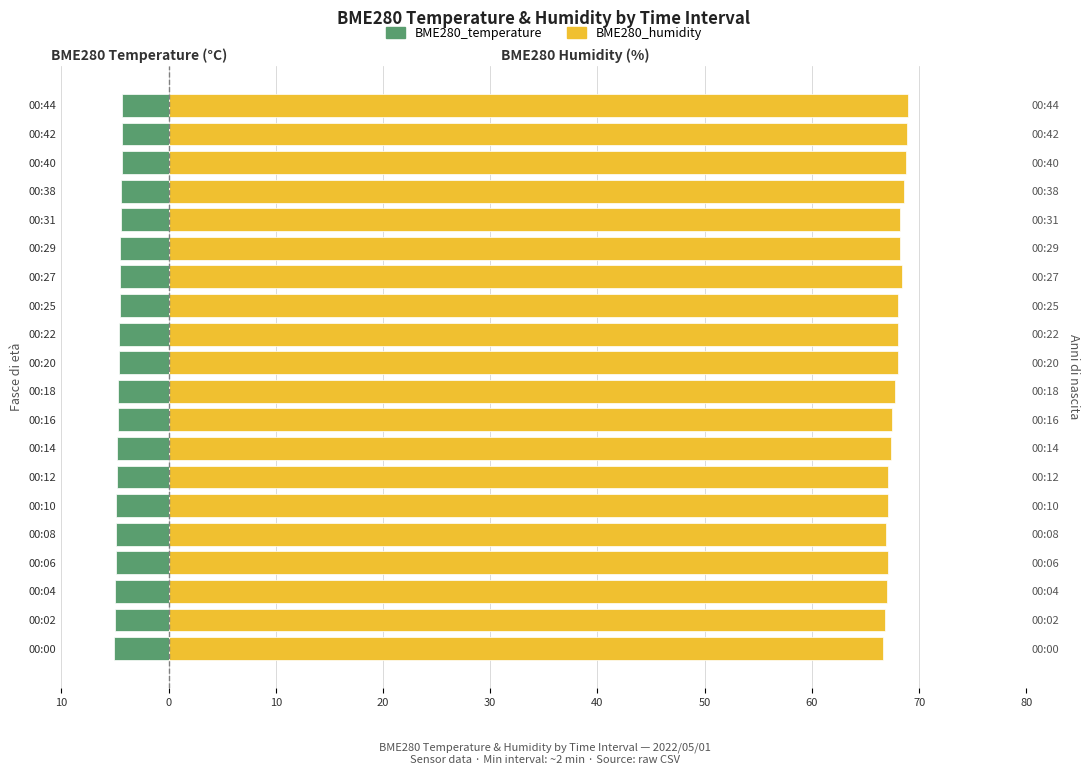

The value of BME280_humidity at 00:44 is 94.7. True or false?

False